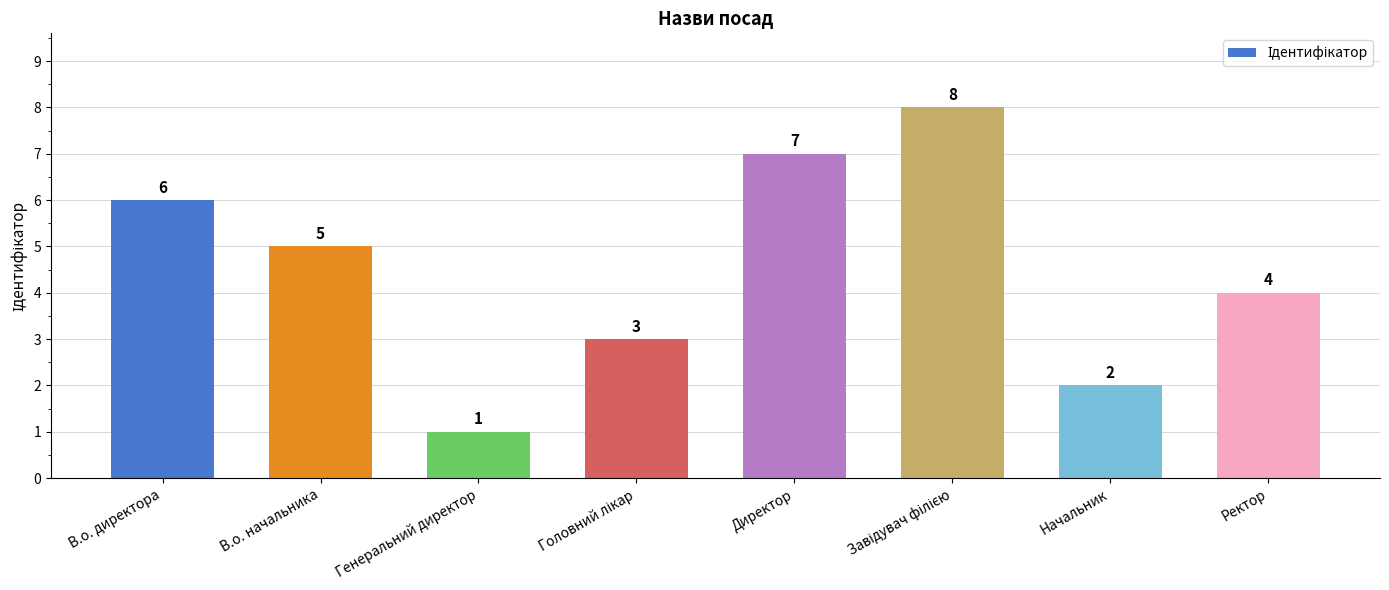

Reading left to right, transcribe all the data shown in this chart.

6	5	1	3	7	8	2	4